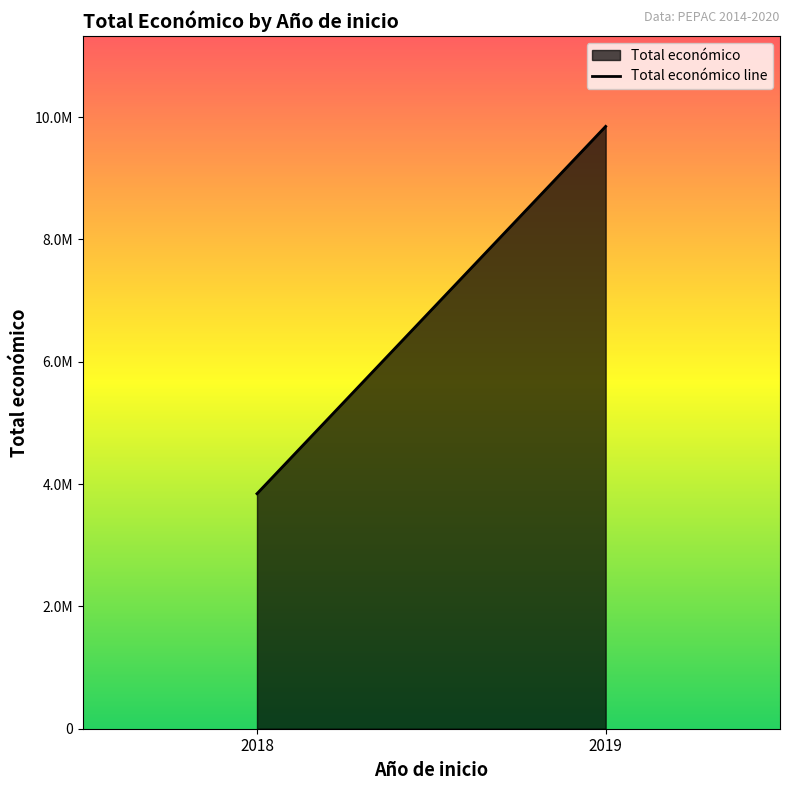

The chart shows a value of 3353967 at 2019. True or false?

False